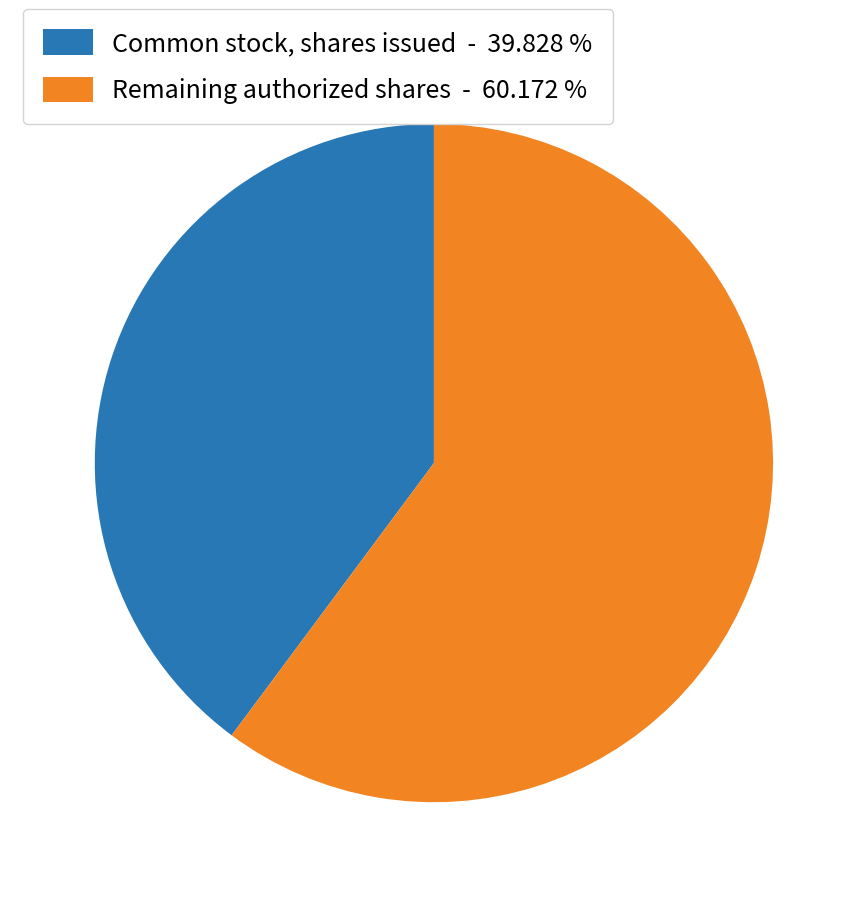

Count the number of slices in the pie.

2